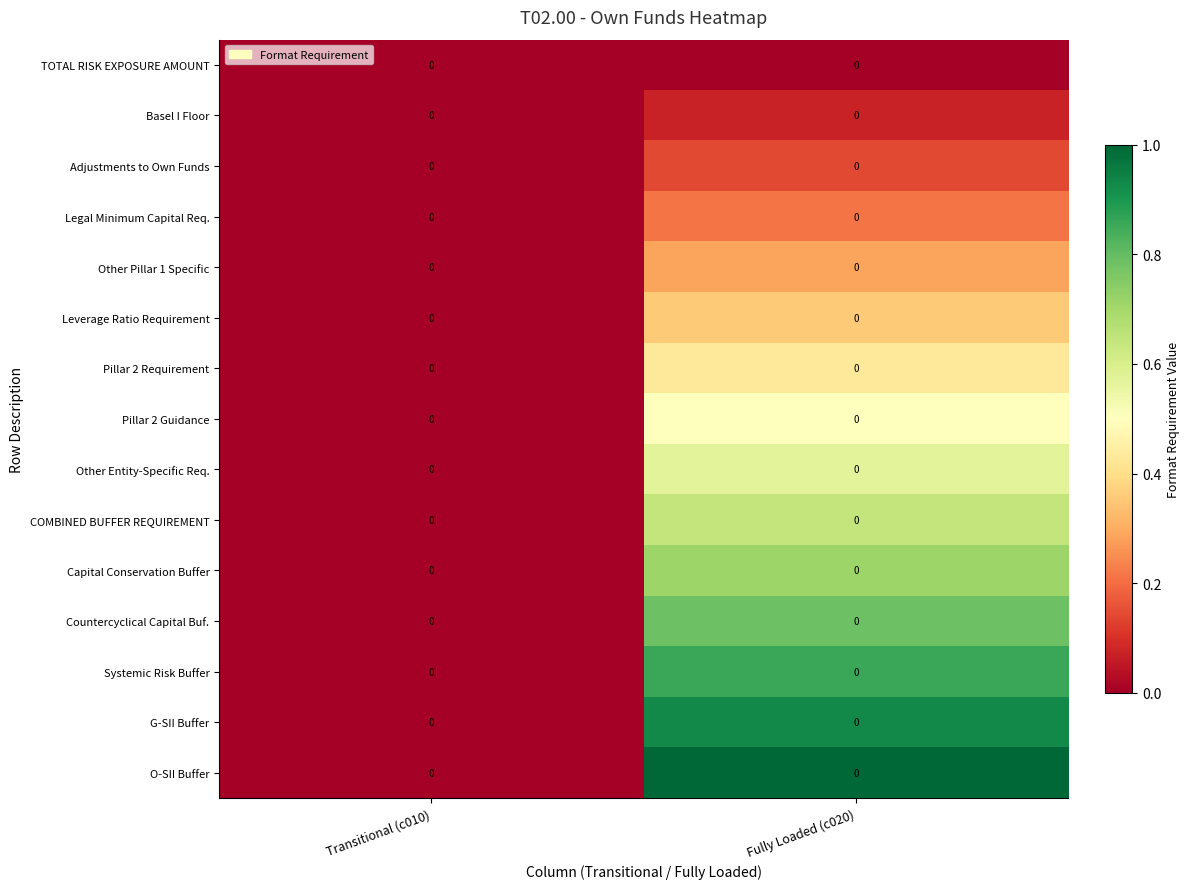

At how many categories does at least one series exceed 0?

1